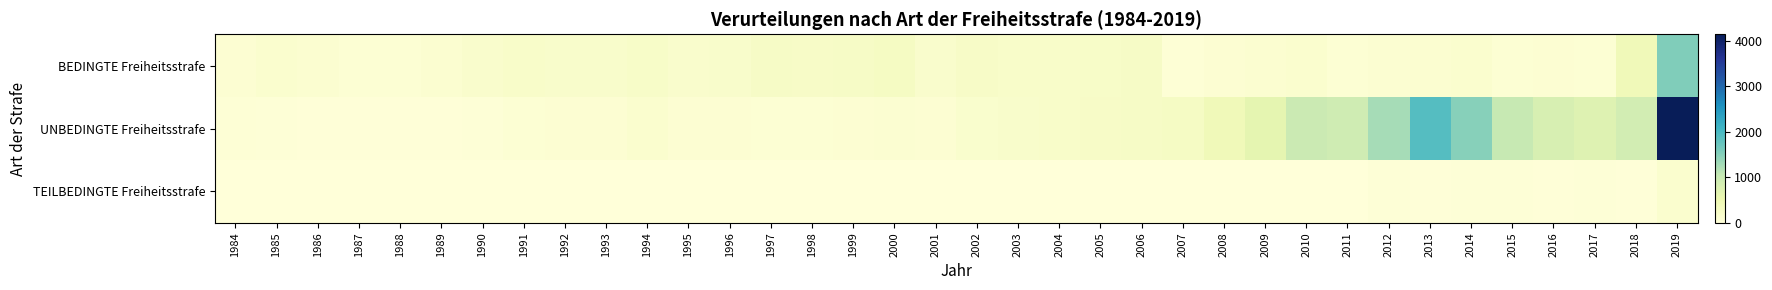

Which series changed the most between 1991 and 1998?

BEDINGTE Freiheitsstrafe